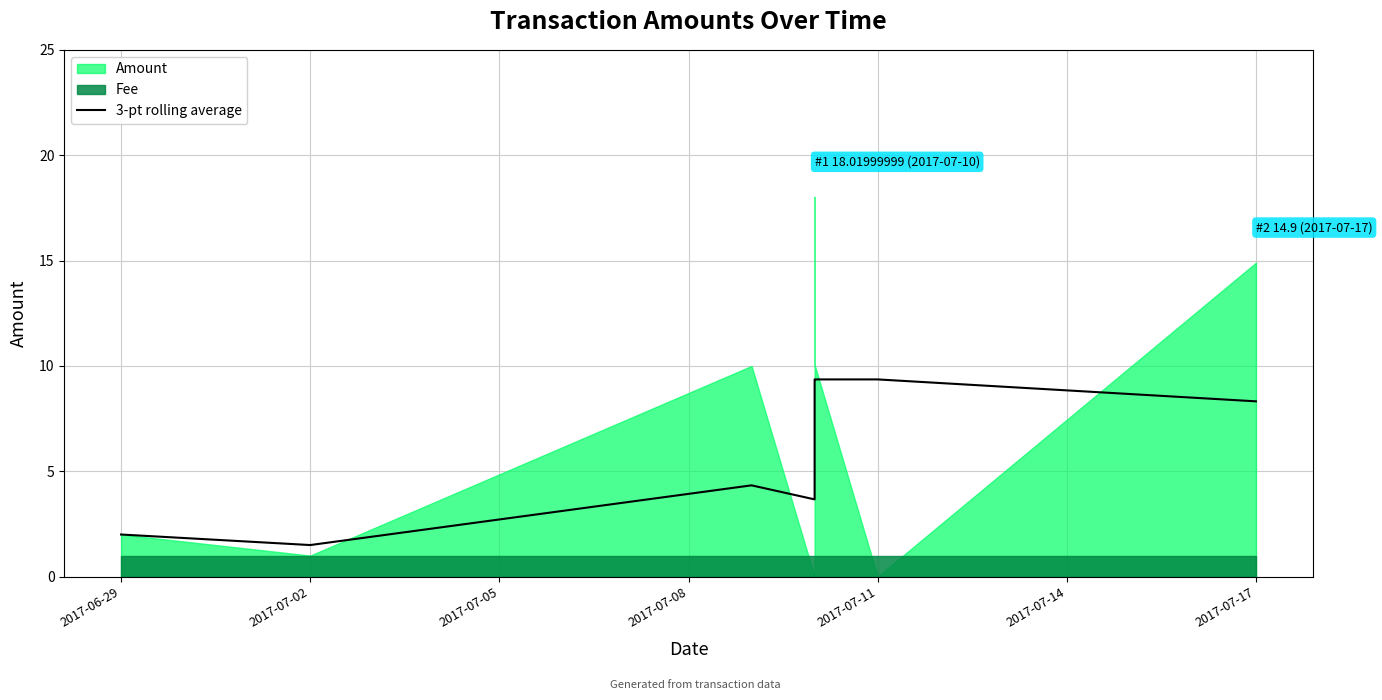

The value at 2017-07-11 is 4.2. True or false?

False